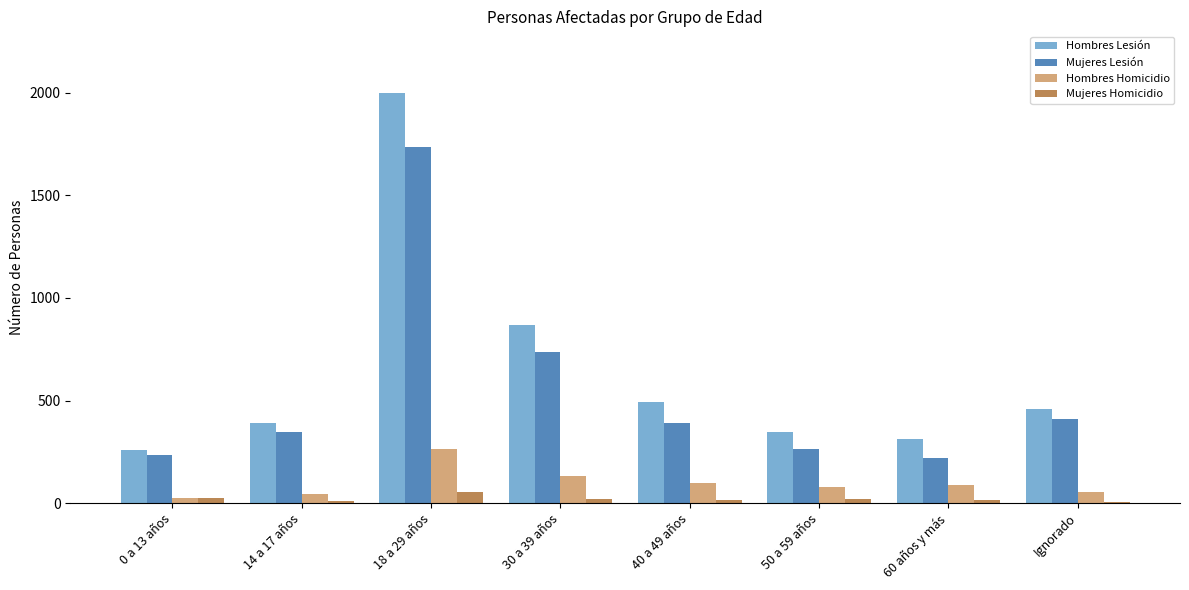

Are the bars horizontal?

No